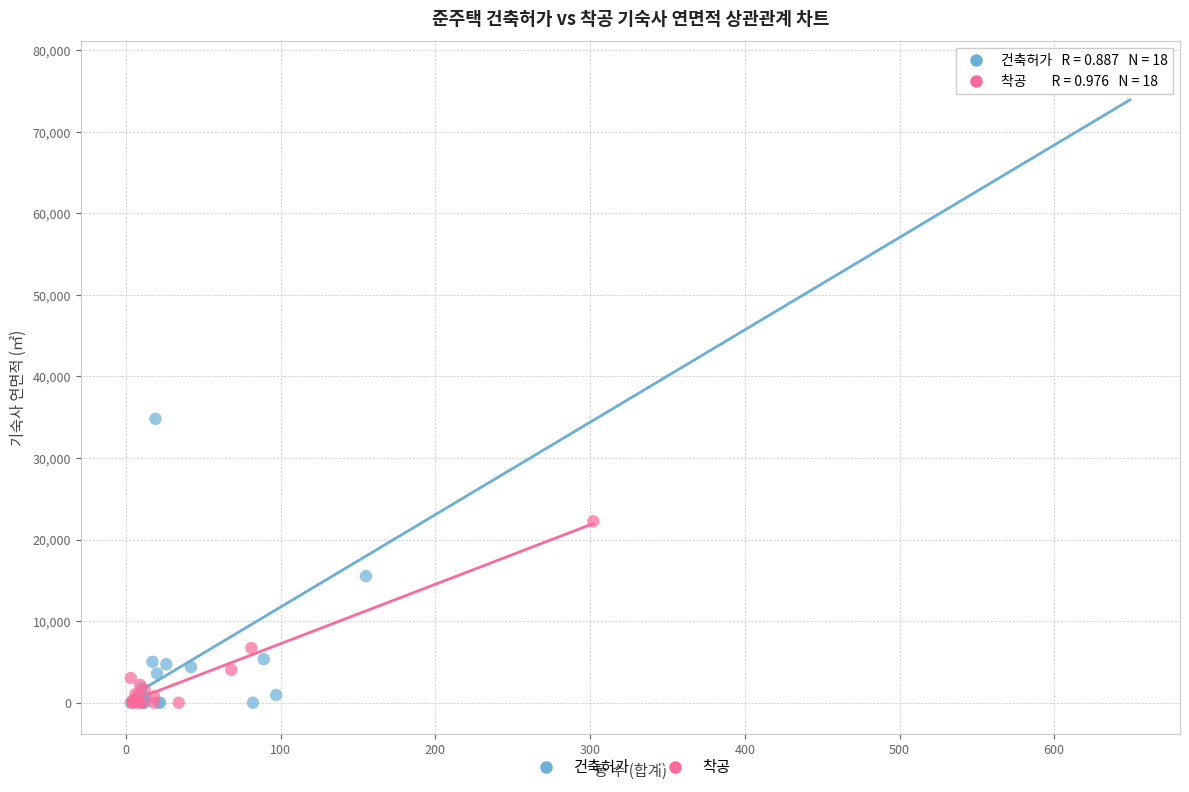

Which series has the largest Y range (max minus min)?

건축허가